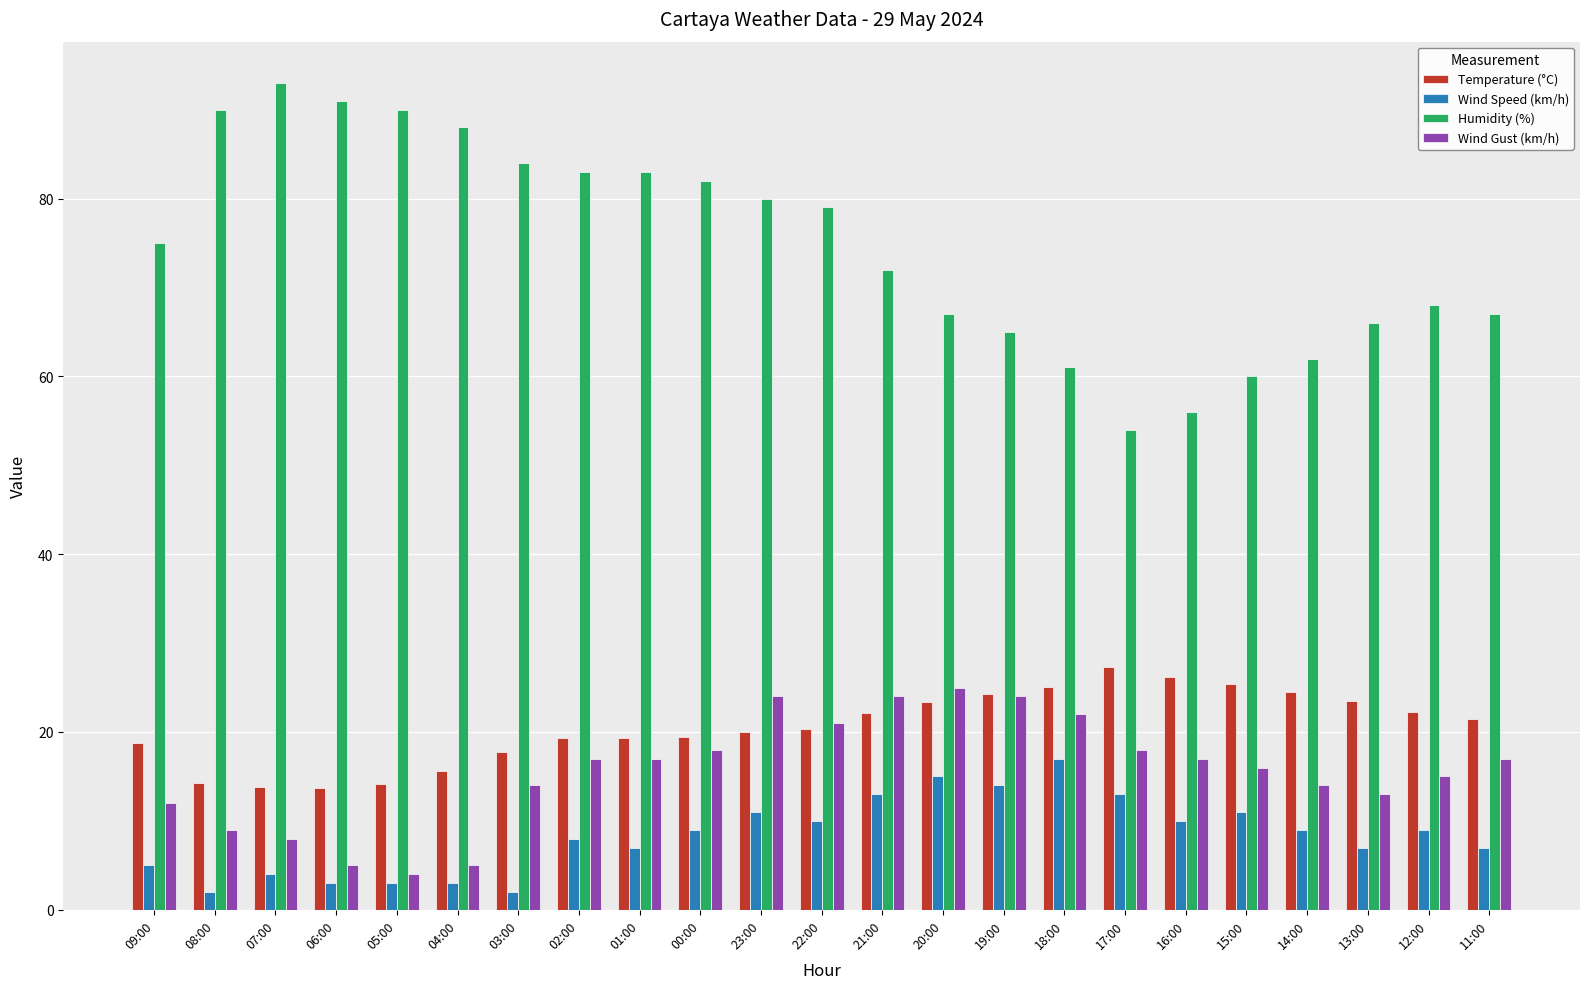

What is the difference between the second highest and minimum values in the Wind Speed (km/h) series?

13.0